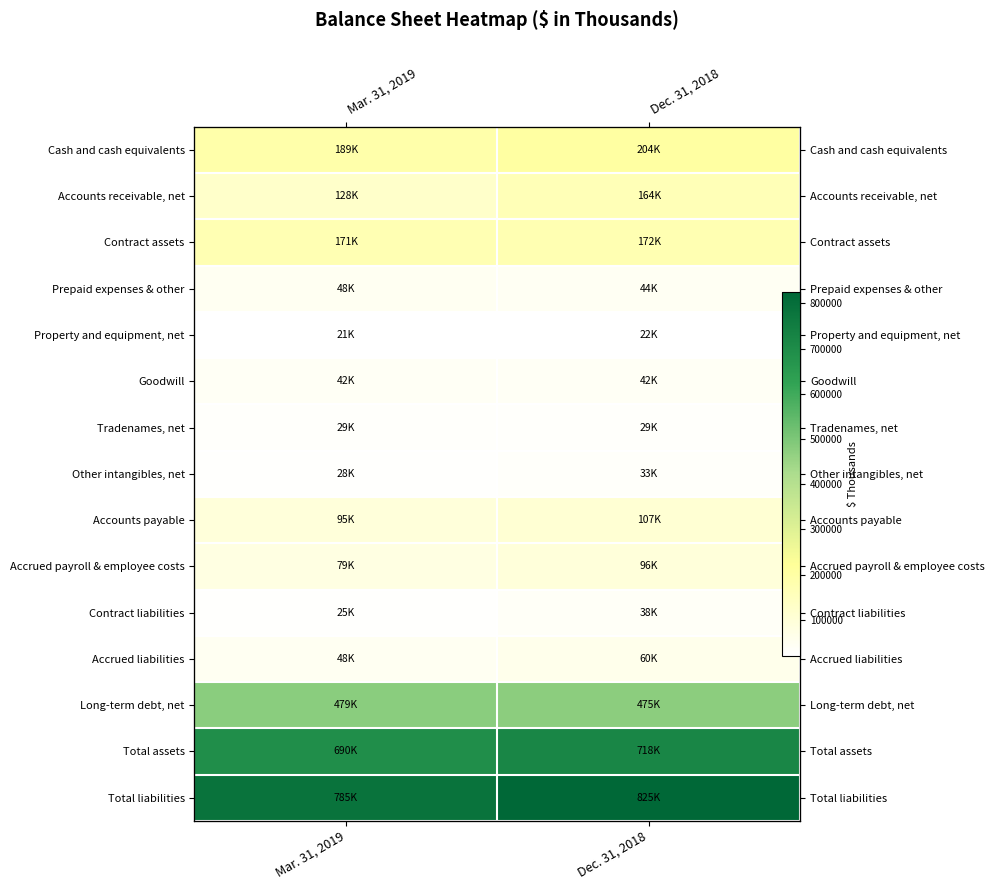

Which series changed the most between Mar. 31, 2019 and Dec. 31, 2018?

Total liabilities